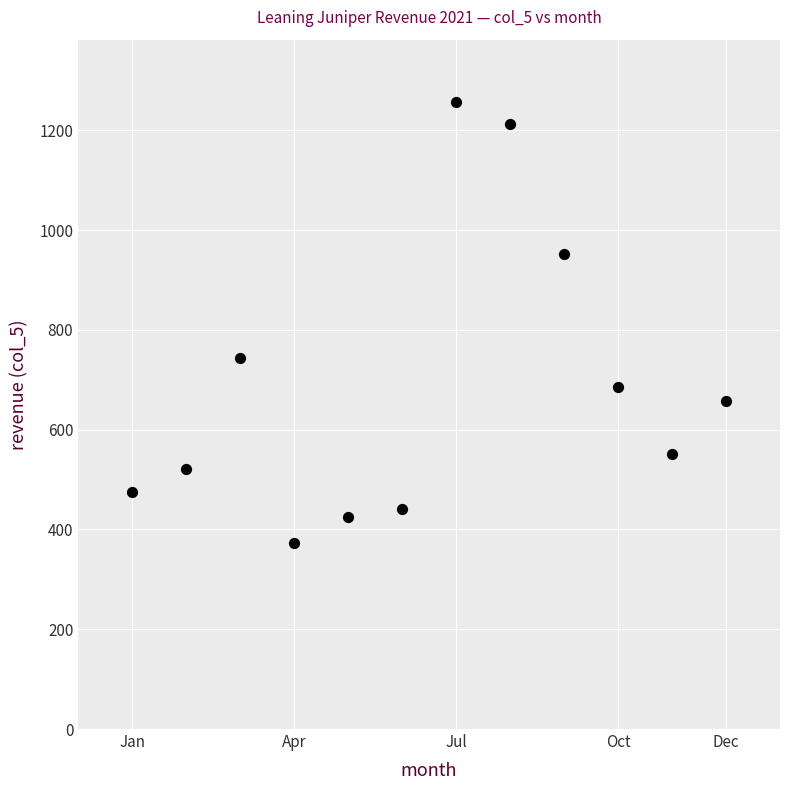

What is the range of X values (max minus min)?

11.0